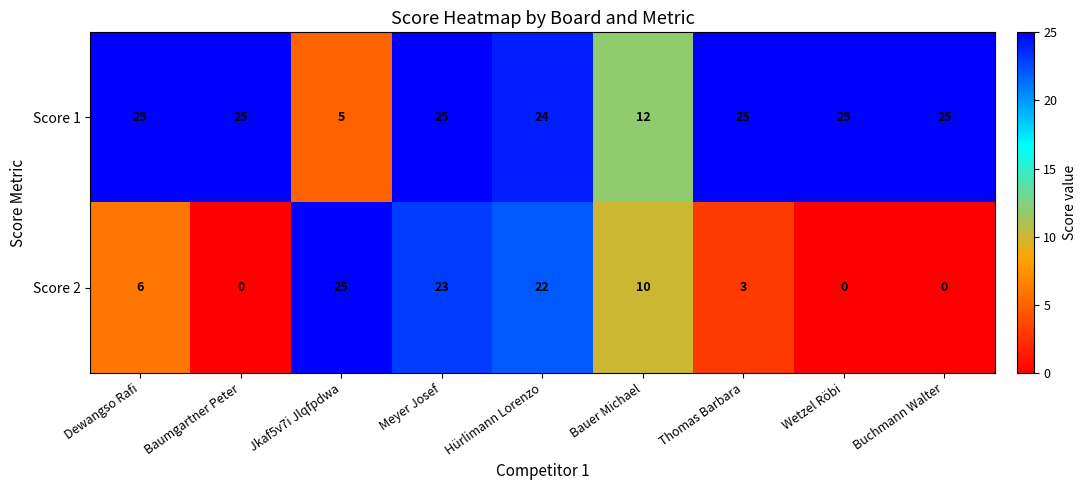

Rank the series by their average value, from lowest to highest.

Score 2, Score 1